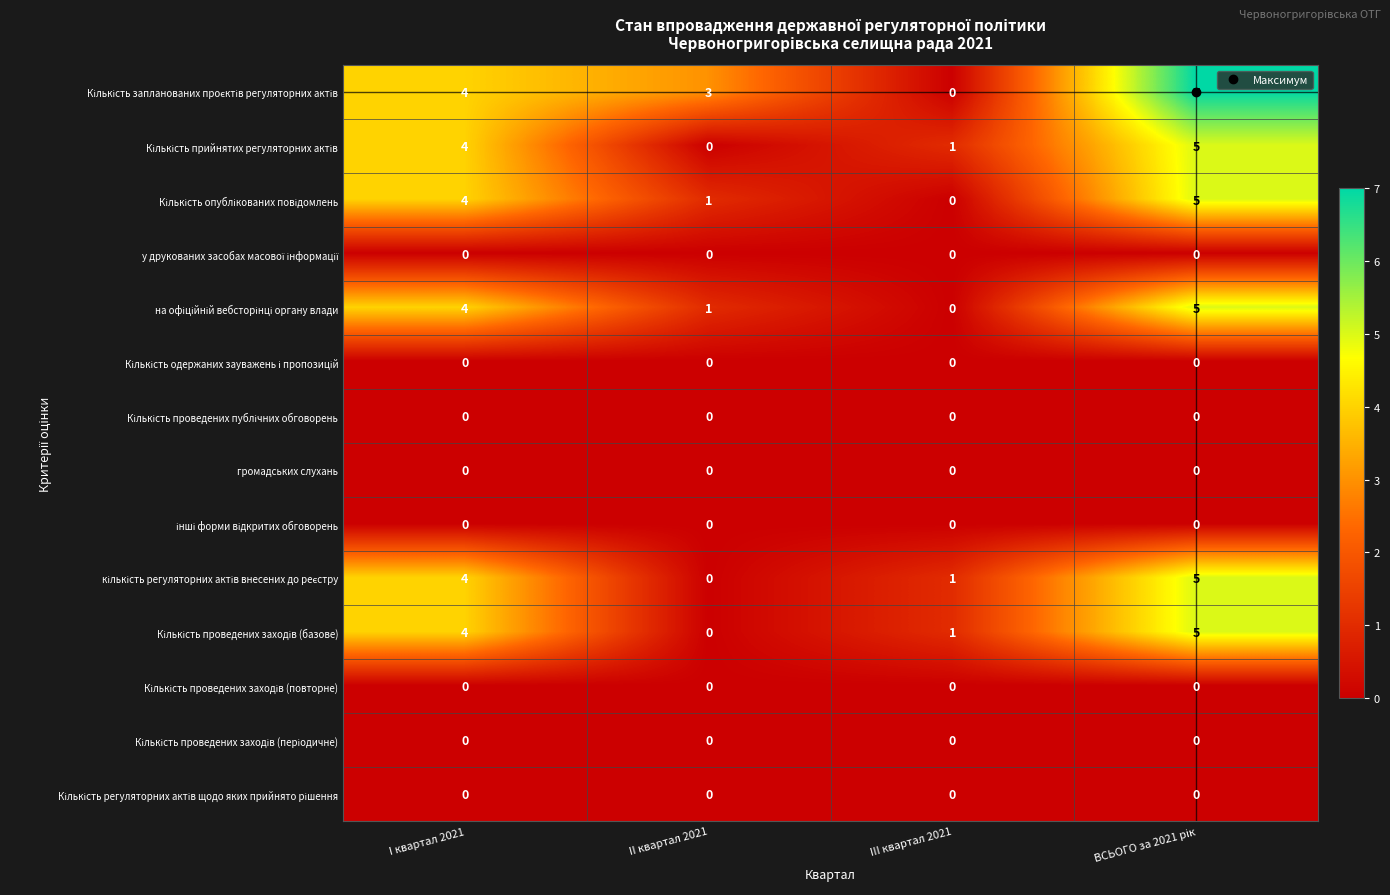

What is the total value across all series at III квартал 2021?

3